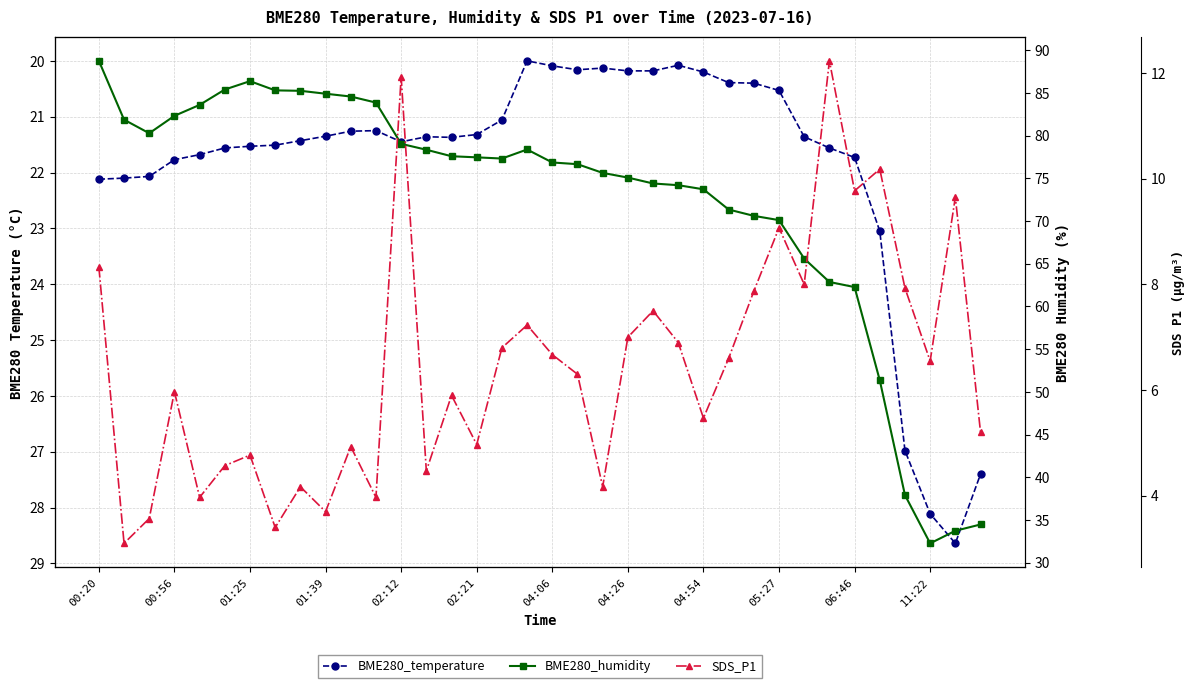

How many interior local peaks does the BME280_temperature series have?

4